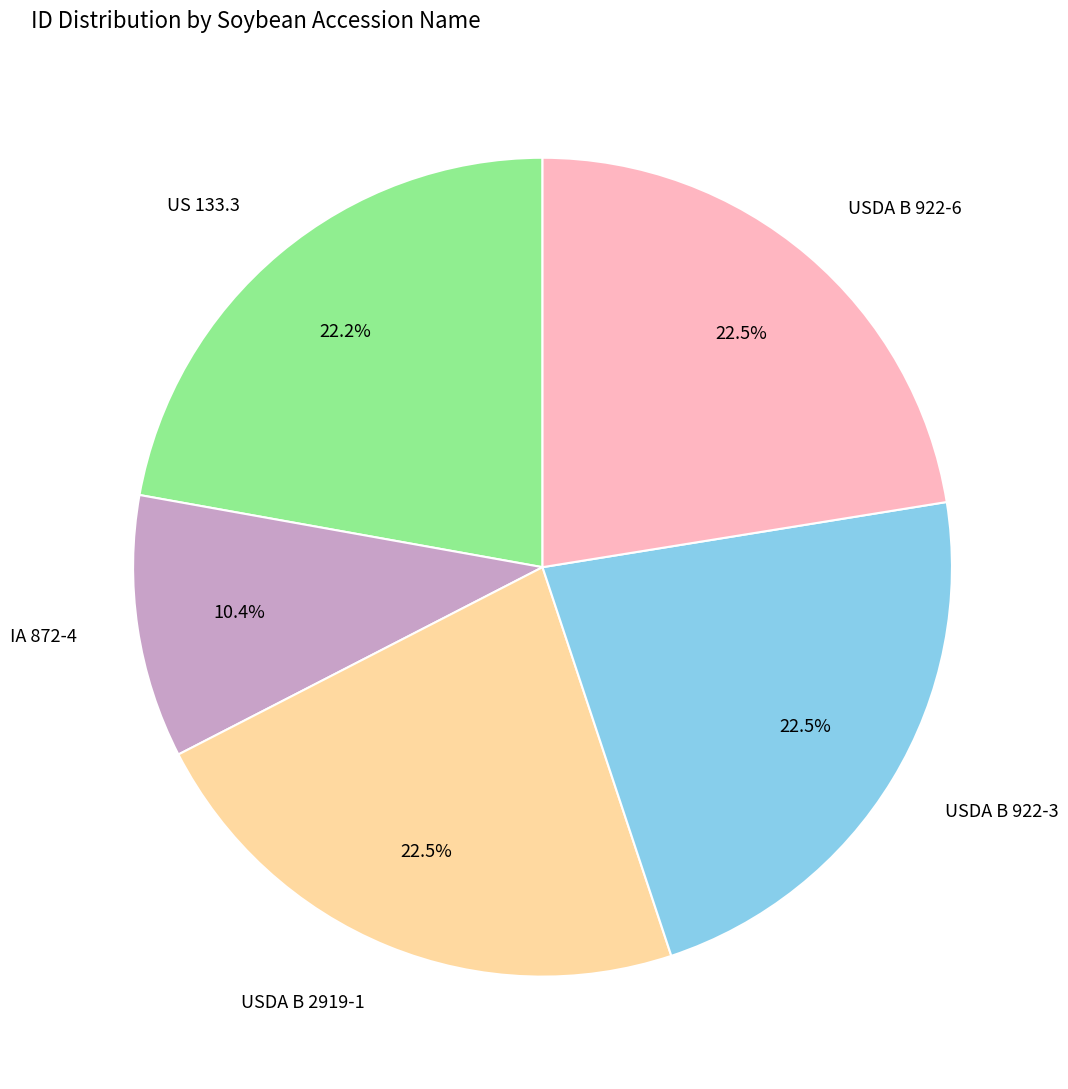

Approximately how many times larger is the value at USDA B 922-3 compared to US 133.3?

1.0